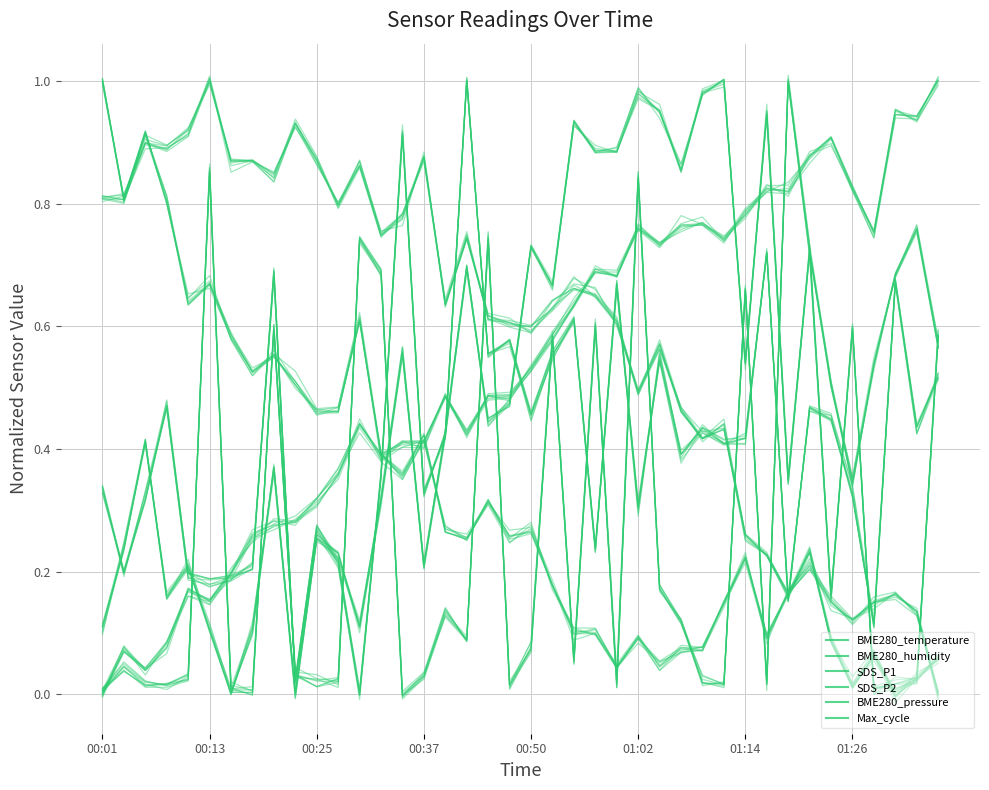

Which series has the largest total across all categories?

BME280_pressure